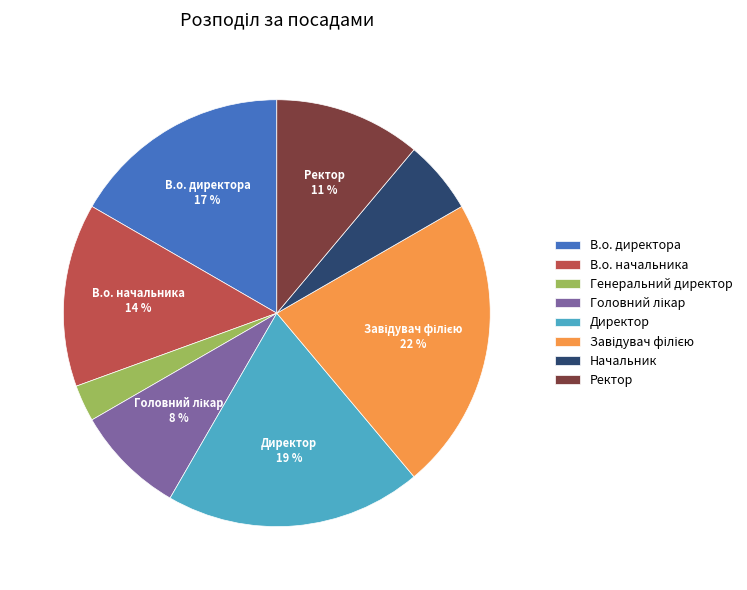

The Ректор slice represents 1% of the pie. True or false?

False